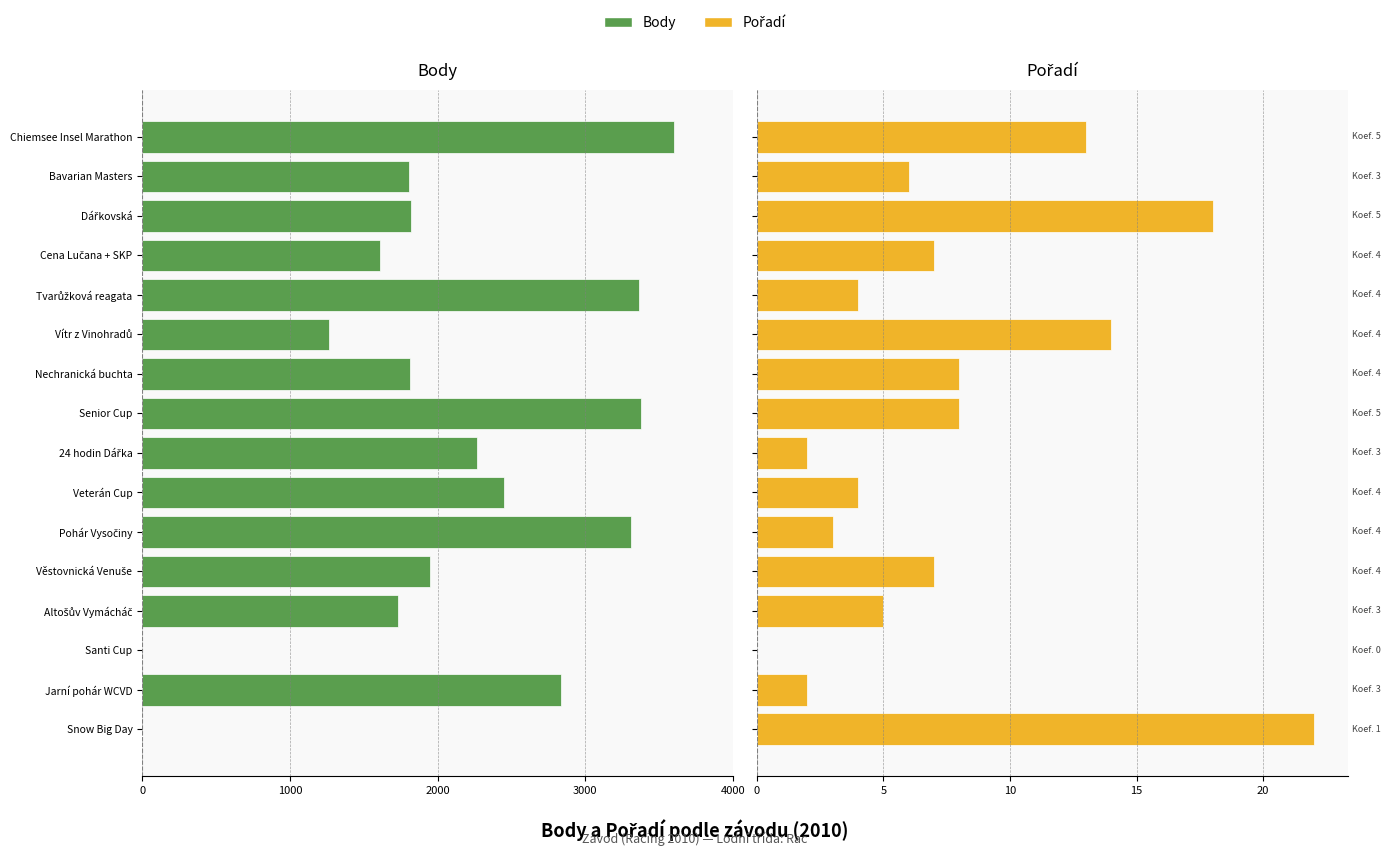

Rank the series by their average value, from highest to lowest.

Pořadí, Body